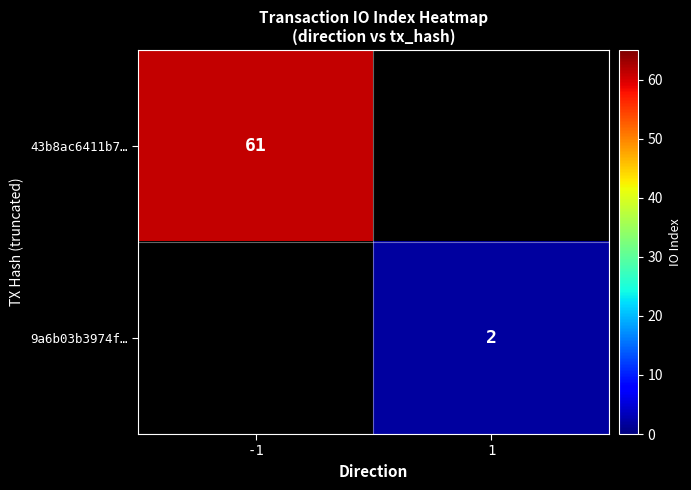

True or false: 9a6b03b3974f… has a value of 3 at 1.

False